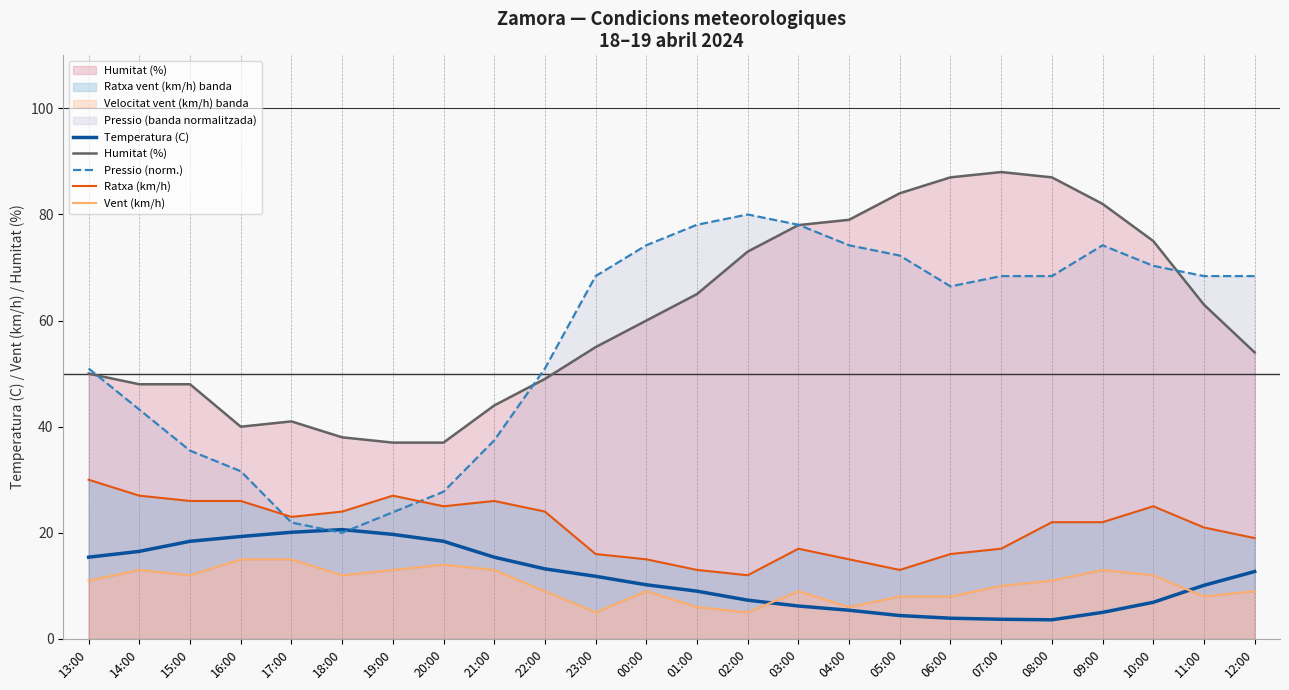

Which series has the largest range (max minus min)?

Pressio (norm.)